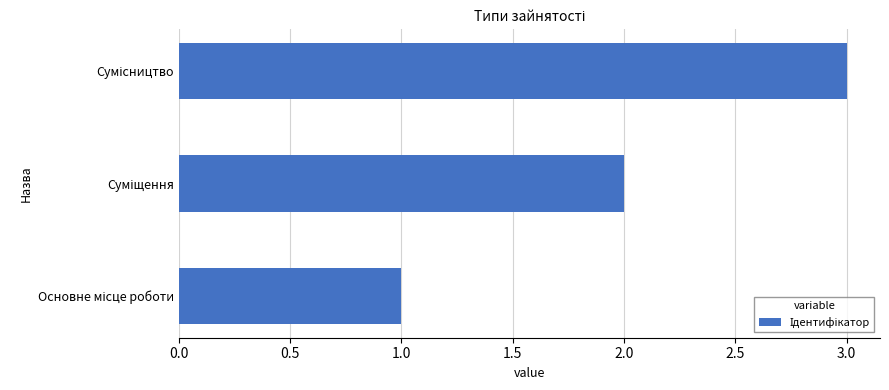

What is the sum of all values?

6